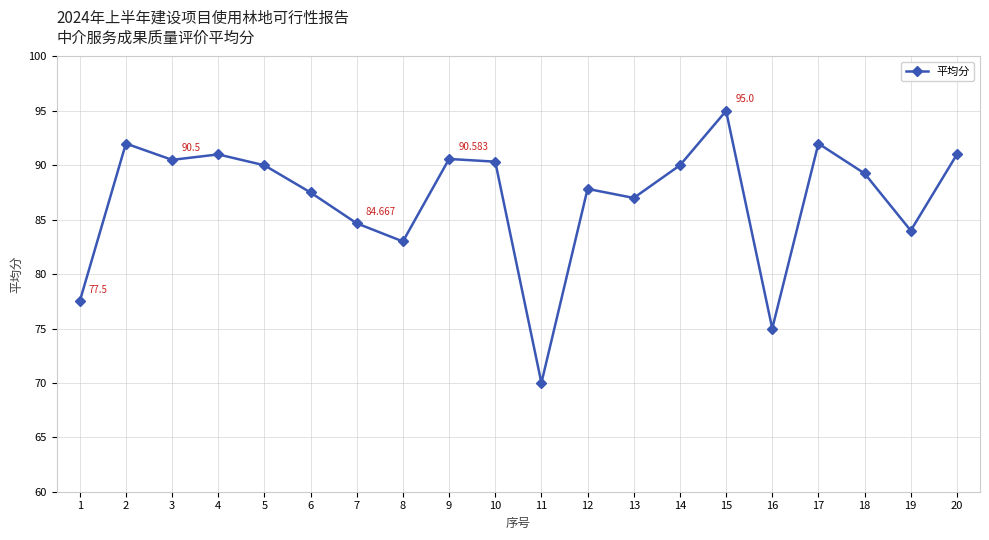

Between 17 and 12, which is larger?

17